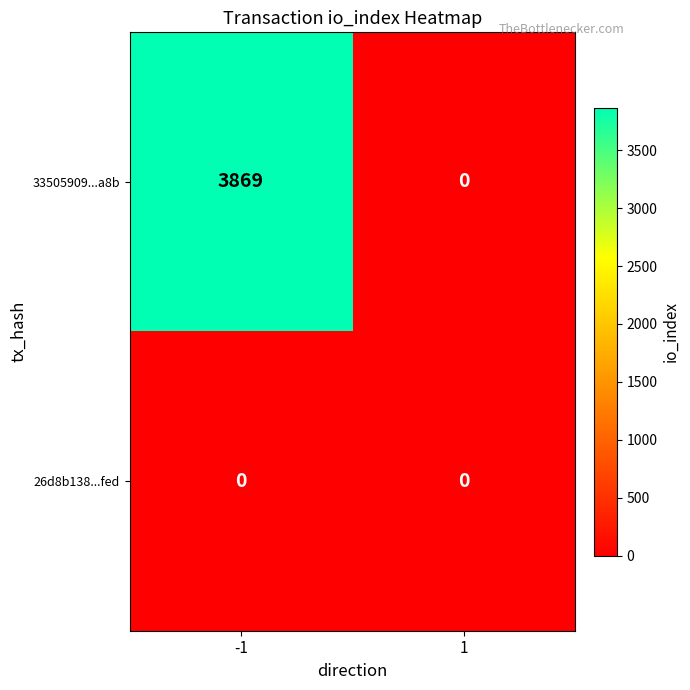

What is the sum of all 33505909...a8b values?

3869